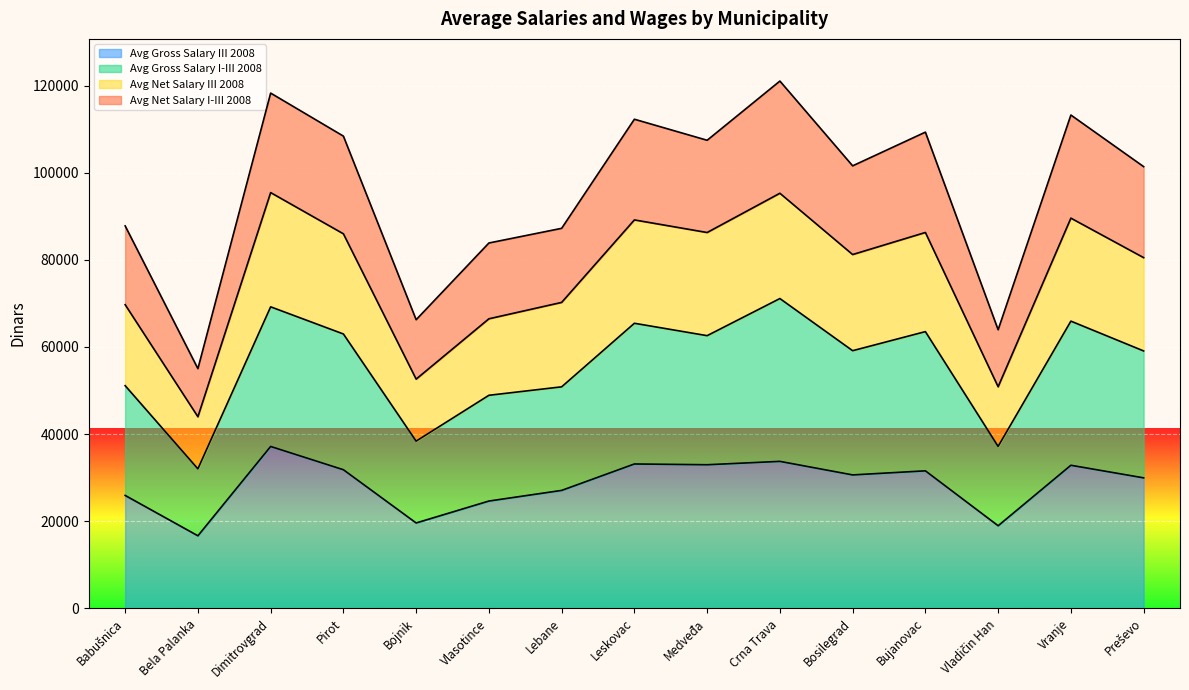

Which series has the largest total across all categories?

Avg Net Salary I-III 2008